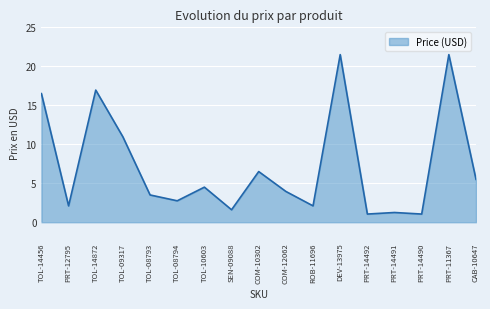

What is the ratio of the value at SEN-09088 to the value at TOL-14872?

0.1